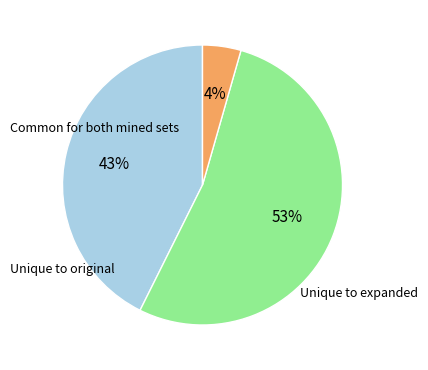

To the nearest percent, what is the average slice percentage?

33%